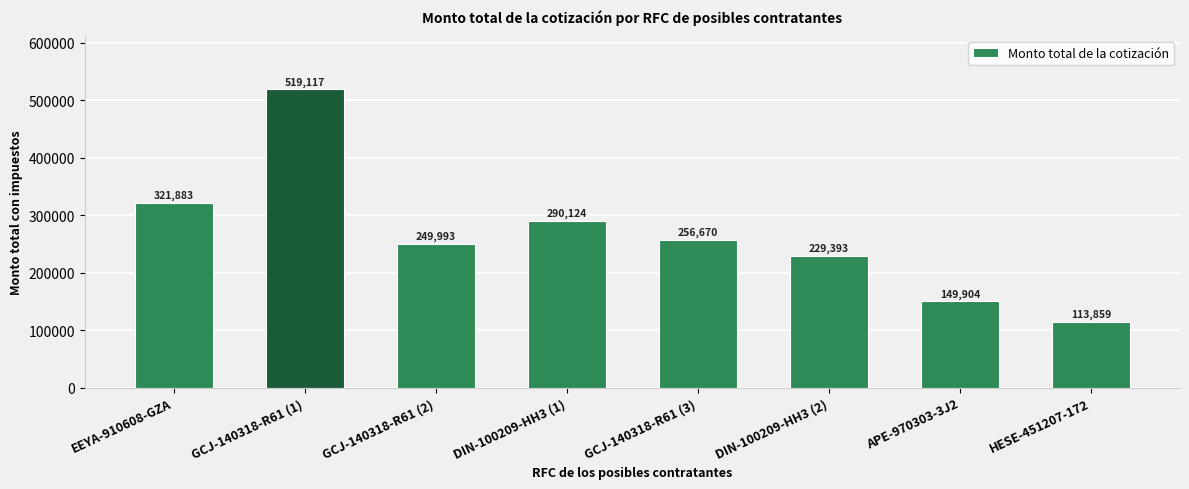

Rank the categories by value from lowest to highest.

HESE-451207-172, APE-970303-3J2, DIN-100209-HH3 (2), GCJ-140318-R61 (2), GCJ-140318-R61 (3), DIN-100209-HH3 (1), EEYA-910608-GZA, GCJ-140318-R61 (1)